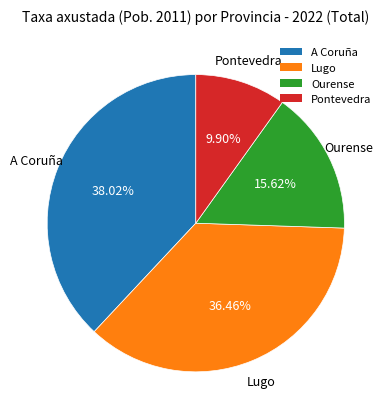

To the nearest percent, what is the average slice percentage?

25%